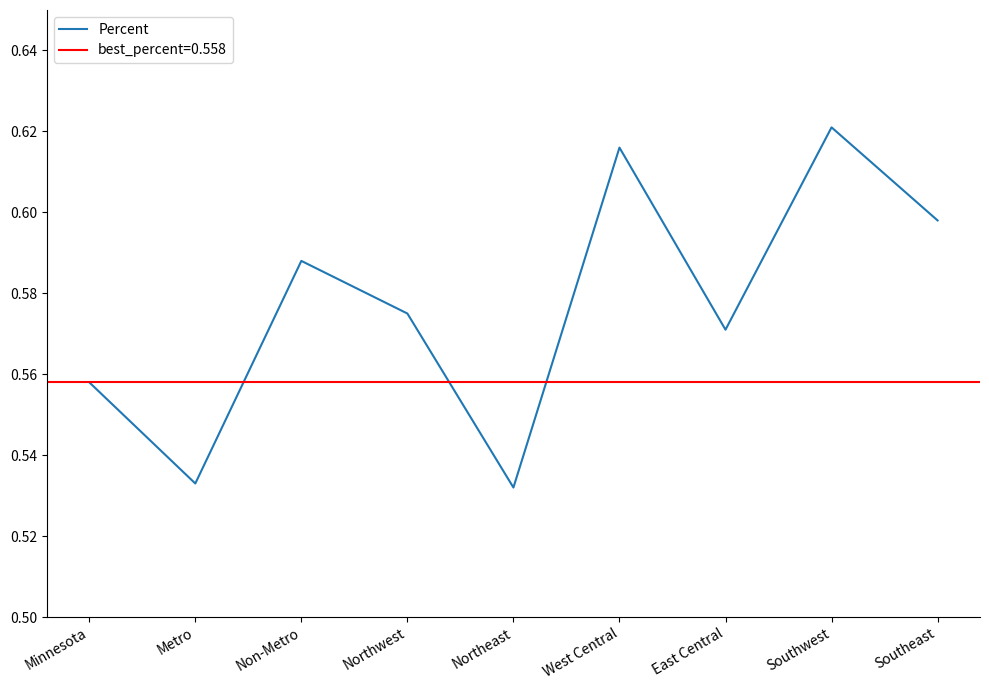

Reading left to right, extract all data points from this chart.

Minnesota=0.6	Metro=0.5	Non-Metro=0.6	Northwest=0.6	Northeast=0.5	West Central=0.6	East Central=0.6	Southwest=0.6	Southeast=0.6